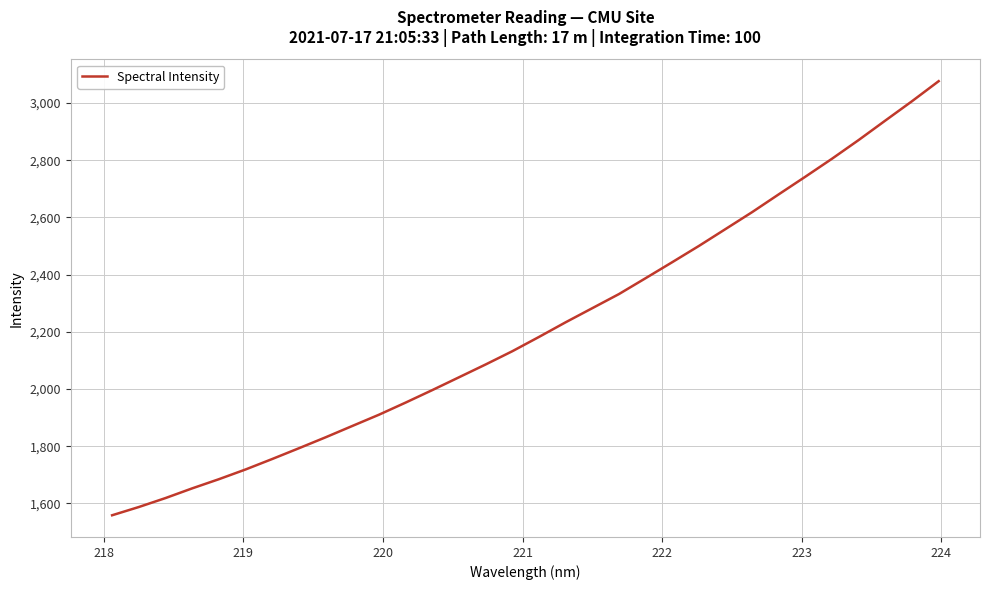

What is the average value?

2214.1